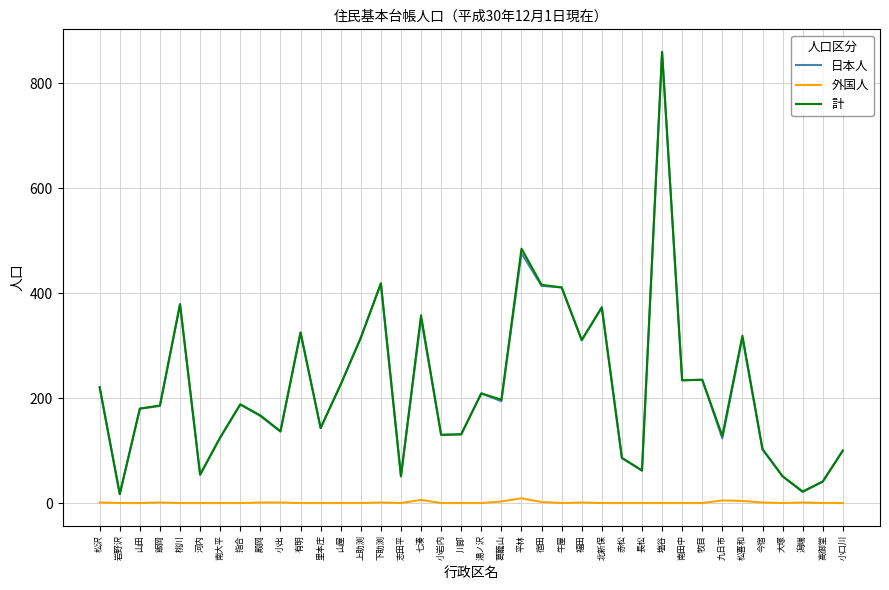

What is the total value across all series at 下助渕?

838